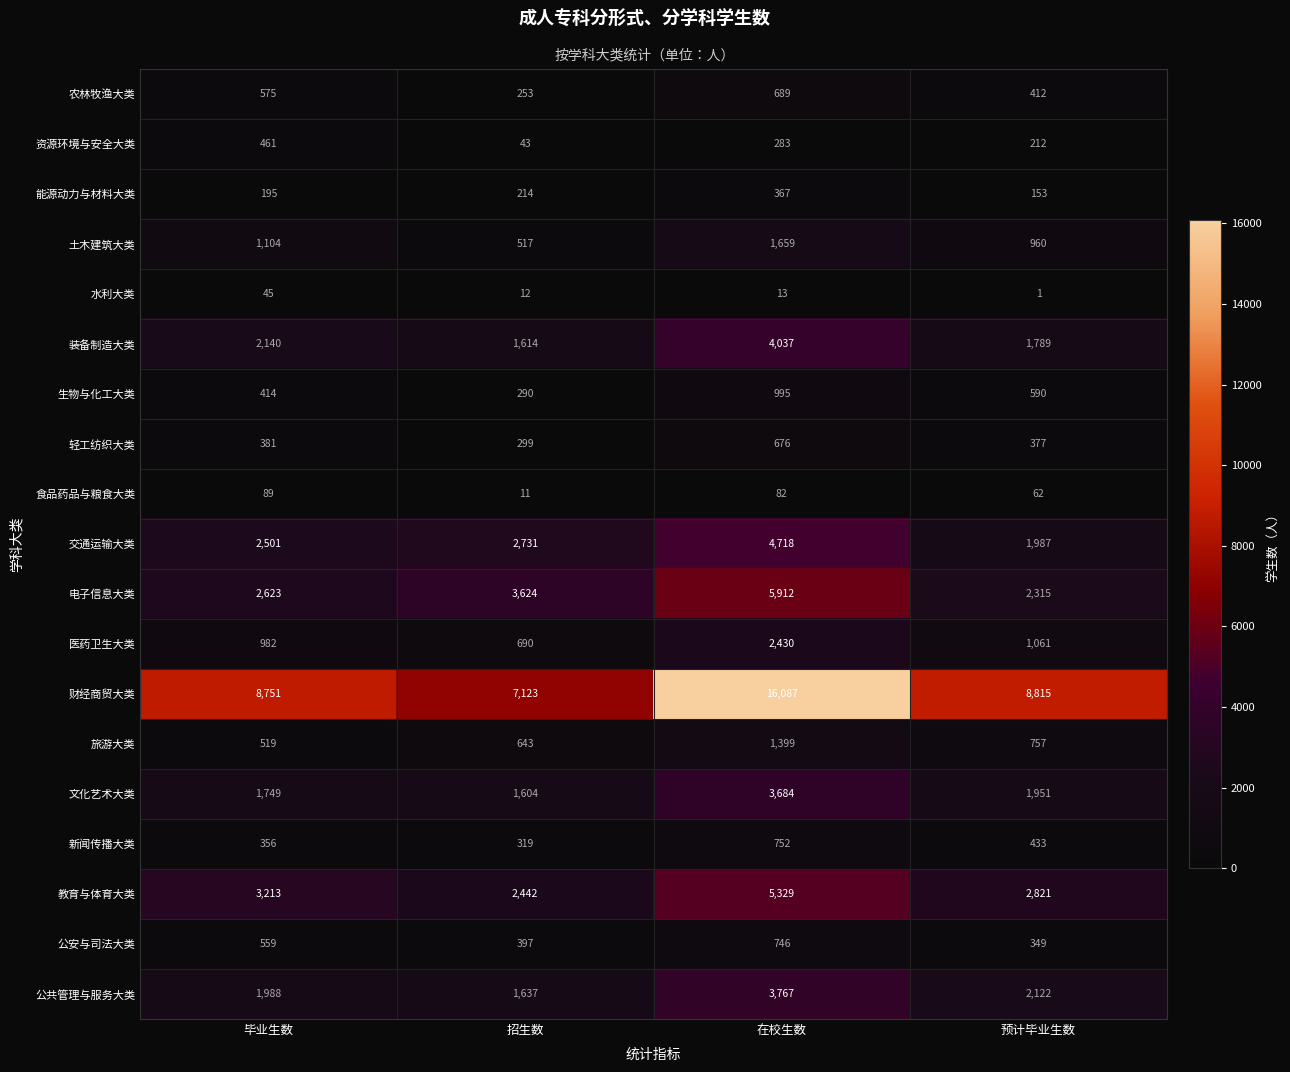

Which series changed the most between 毕业生数 and 预计毕业生数?

交通运输大类